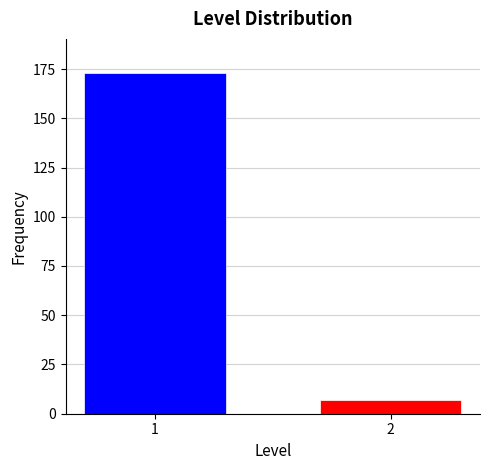

Reading right to left, what are all the values shown in this chart?

7	173